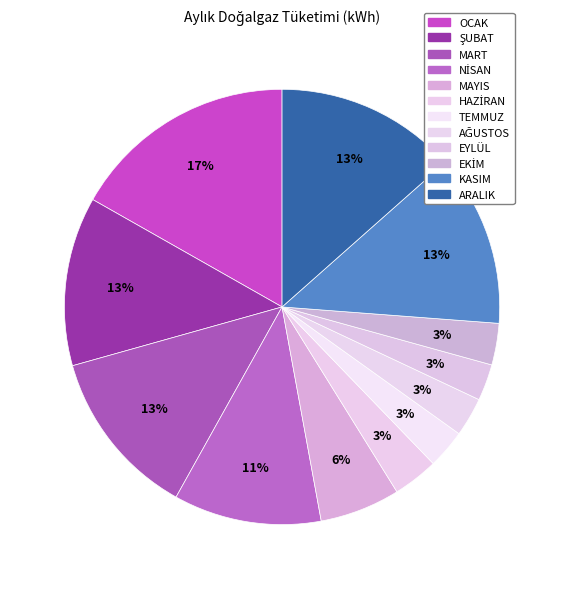

How many slices are in this pie chart?

12